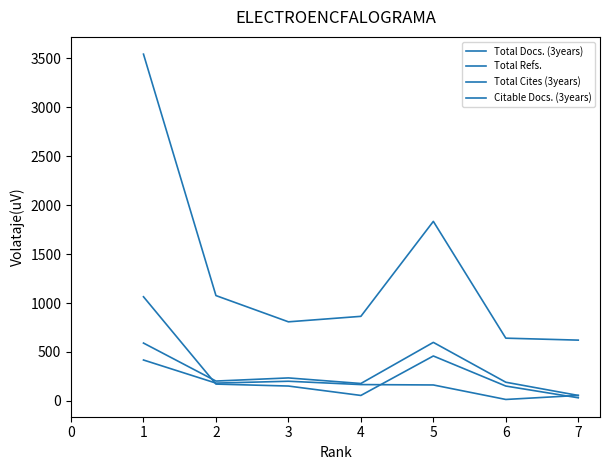

Is this an area chart (filled region under the line)?

No